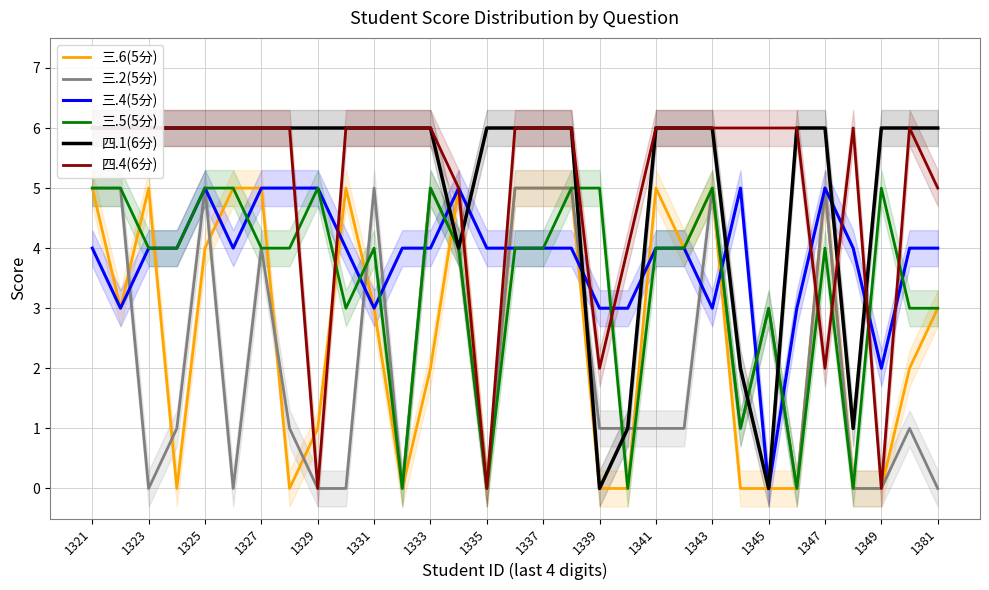

Is it true that 三.6(5分) equals 2 at 1327?

False